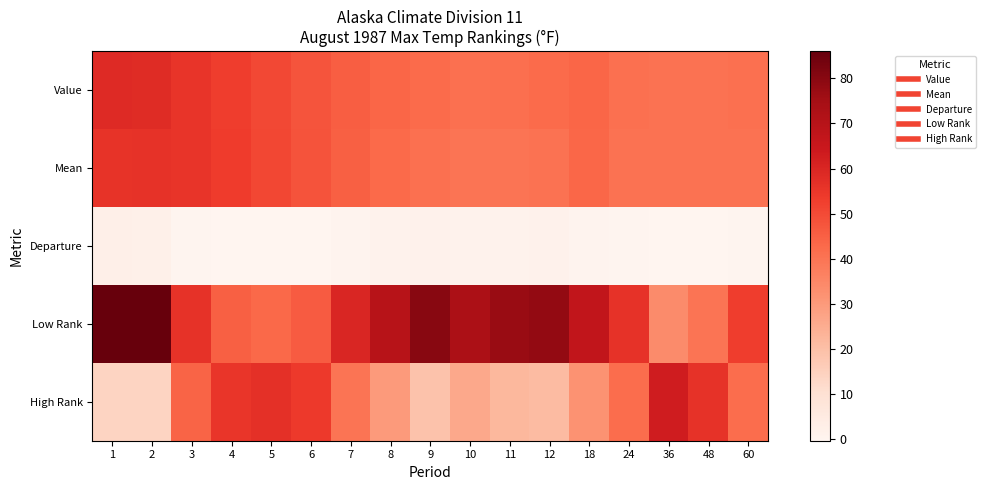

Which label corresponds to the largest value in the chart?

1